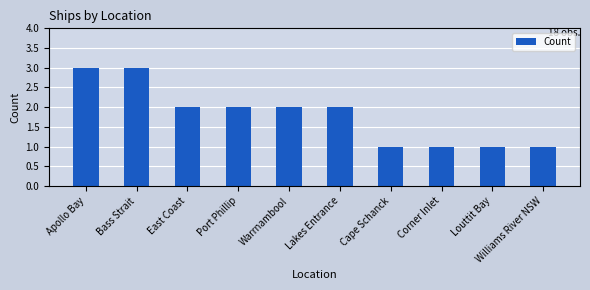

The chart shows a value of 1 at Louttit Bay. True or false?

True